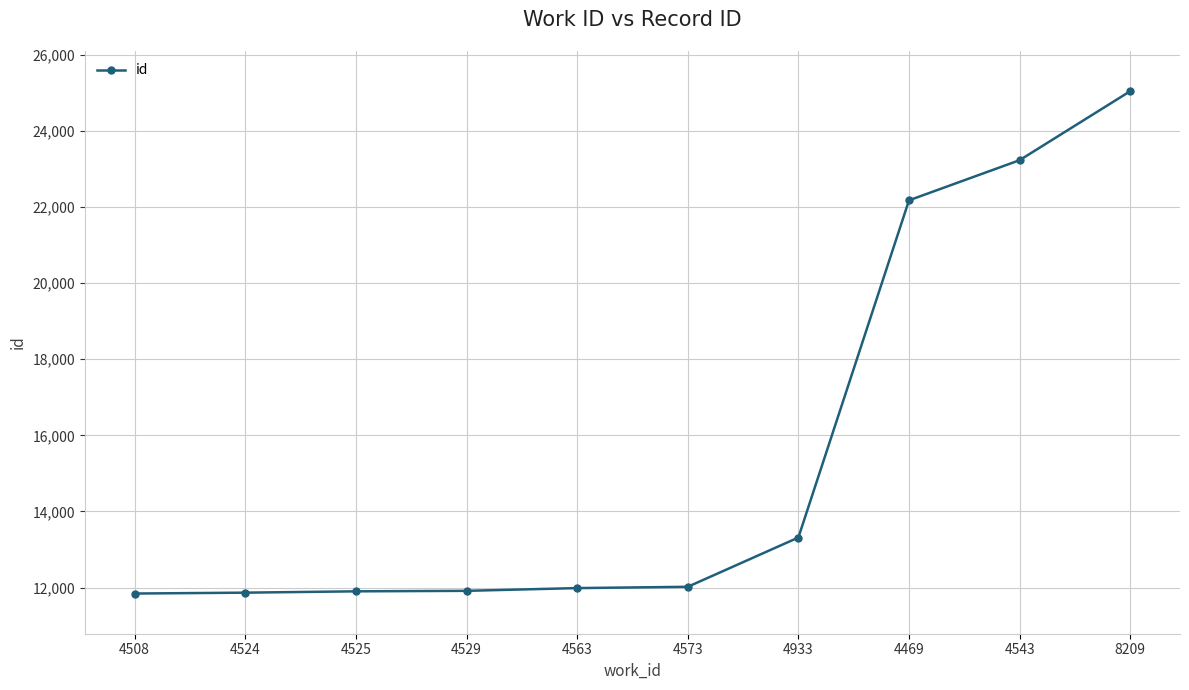

What is the label of the 3rd point from the left?

4525